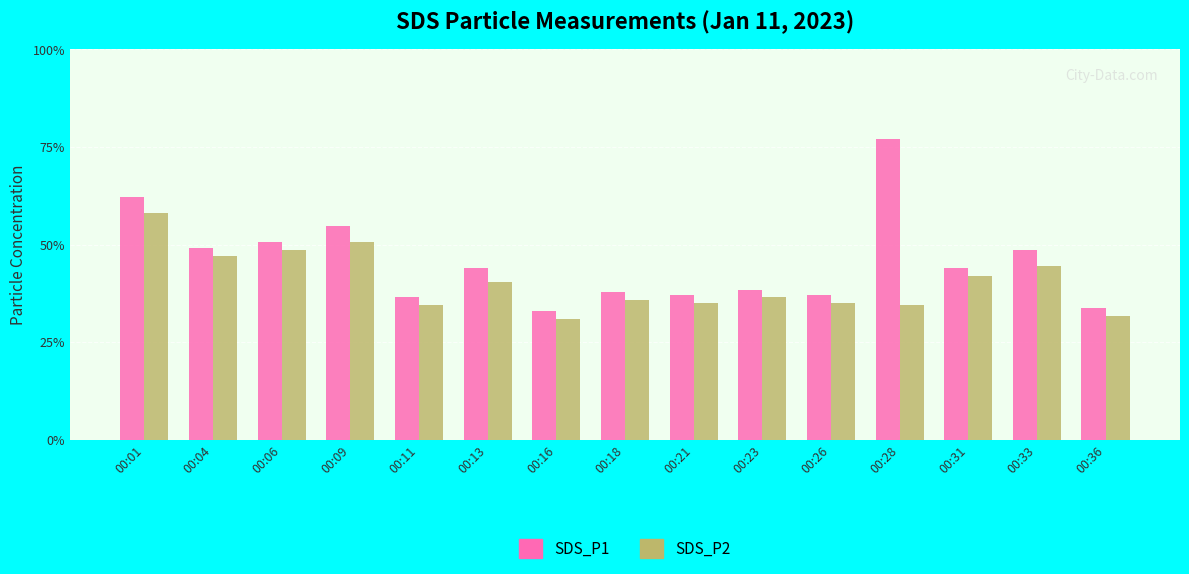

Are the bars horizontal?

No